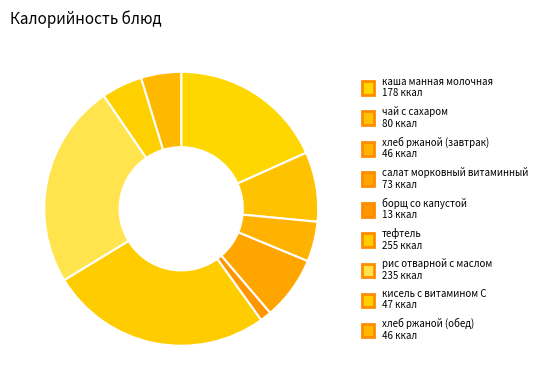

How many segments does this pie chart have?

9